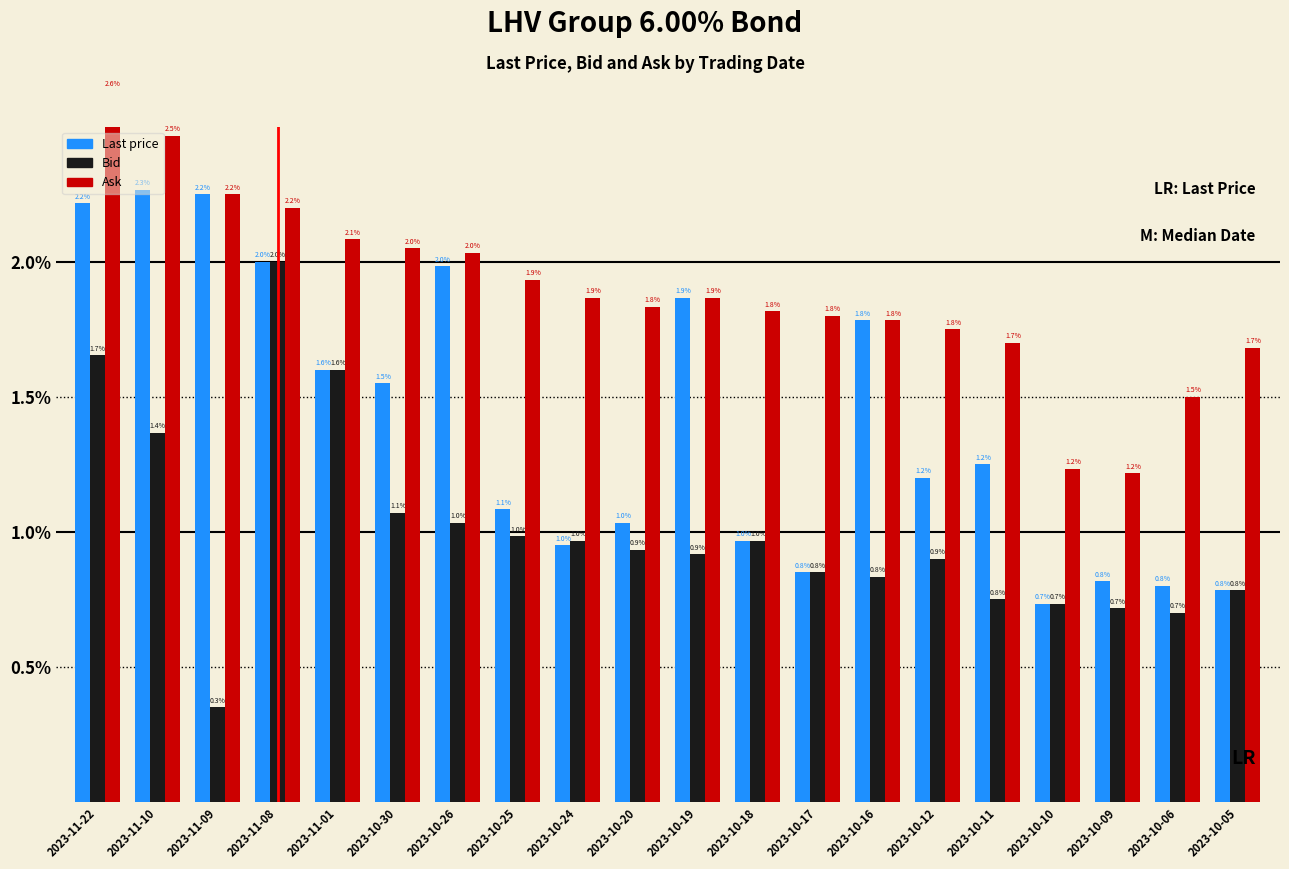

Are the bars horizontal?

No